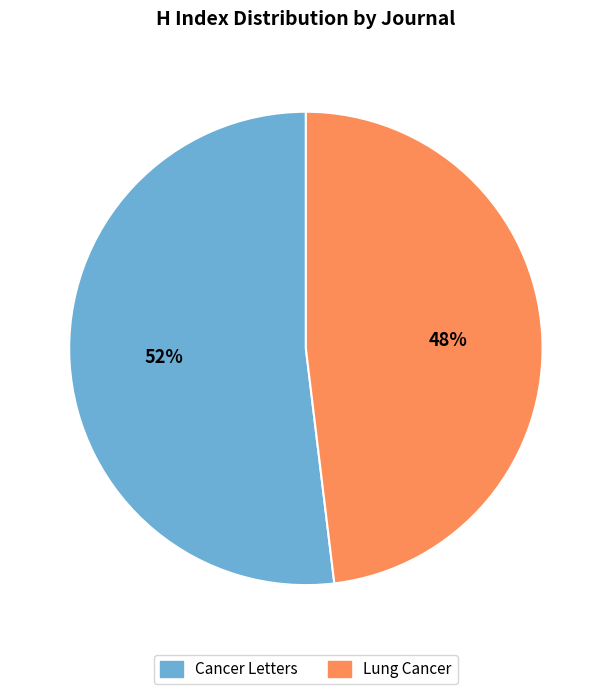

What is the ratio of the value at Lung Cancer to the value at Cancer Letters?

0.9